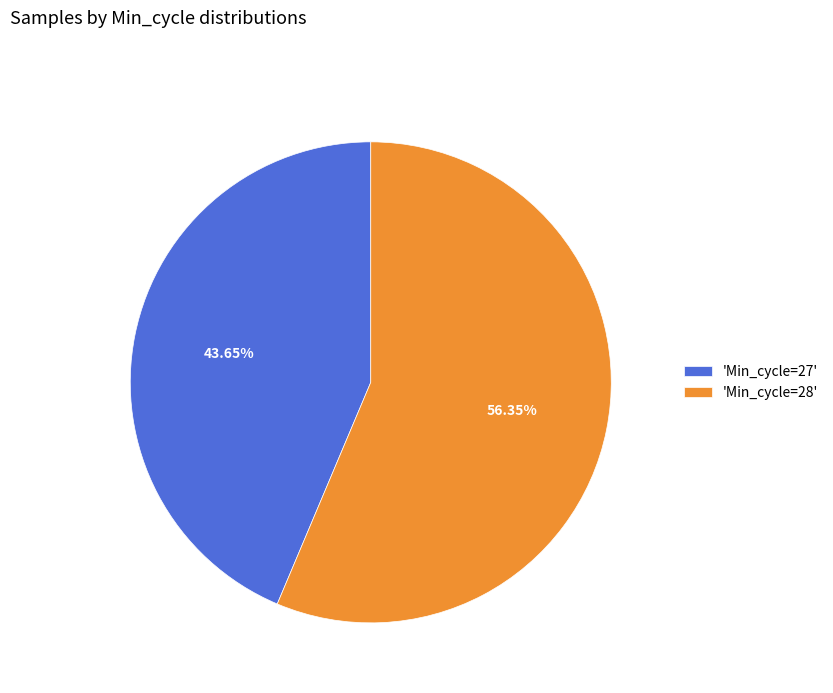

Which has a higher value, 'Min_cycle=27' or 'Min_cycle=28'?

'Min_cycle=28'